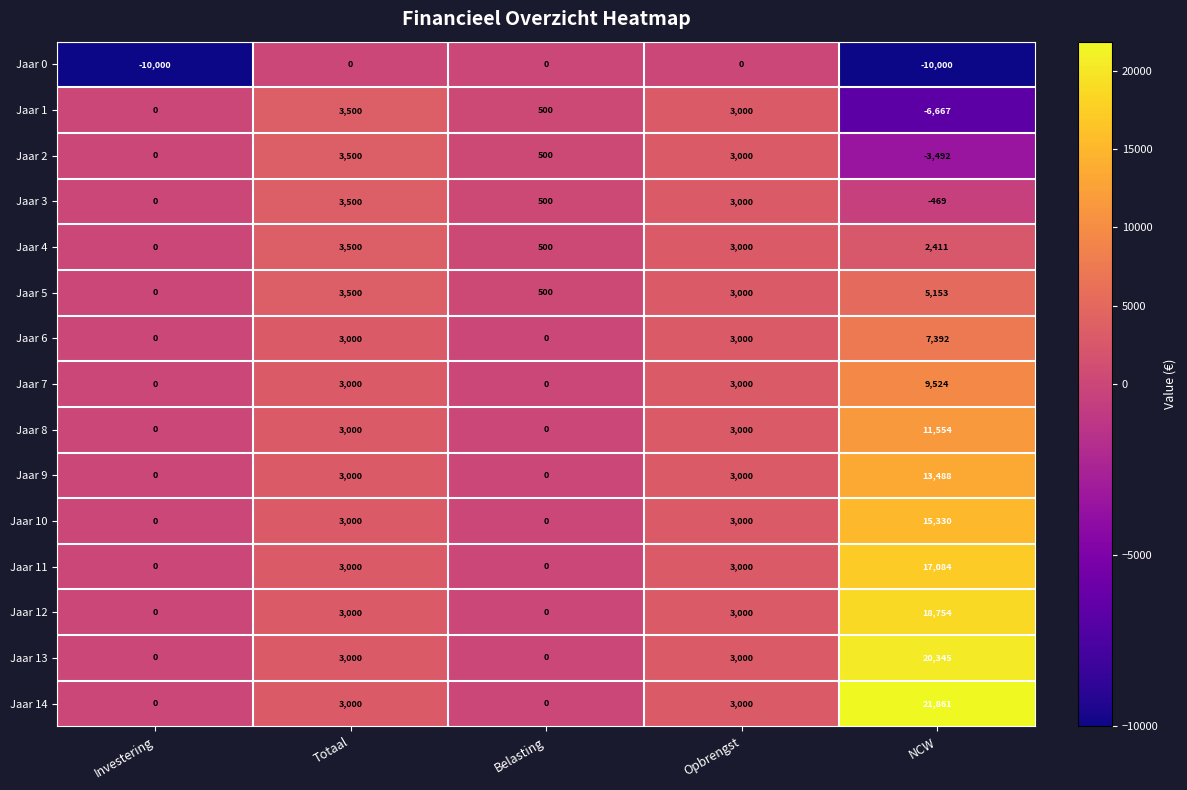

List the labels in order of Jaar 1 value, smallest first.

NCW, Investering, Belasting, Opbrengst, Totaal